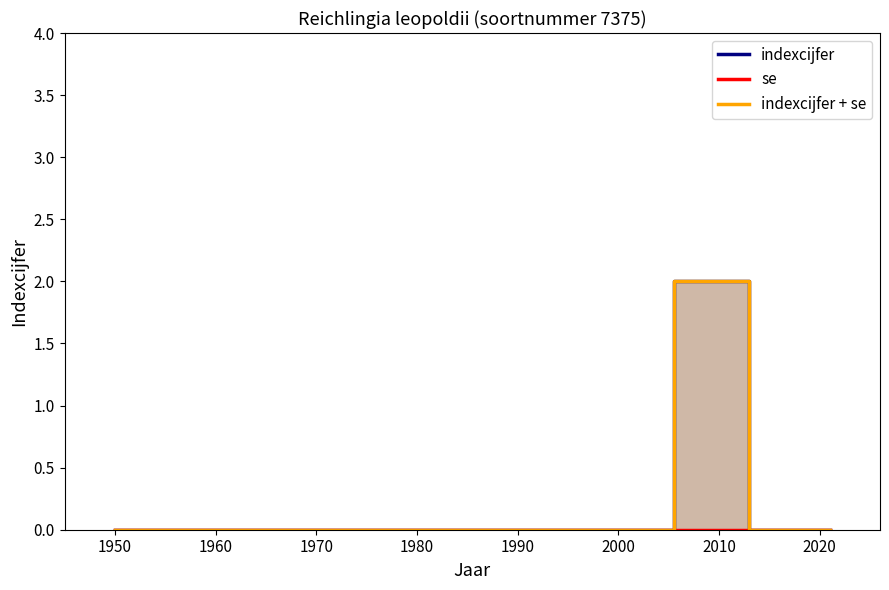

What is the difference between the maximum and minimum values in the indexcijfer + se series?

2